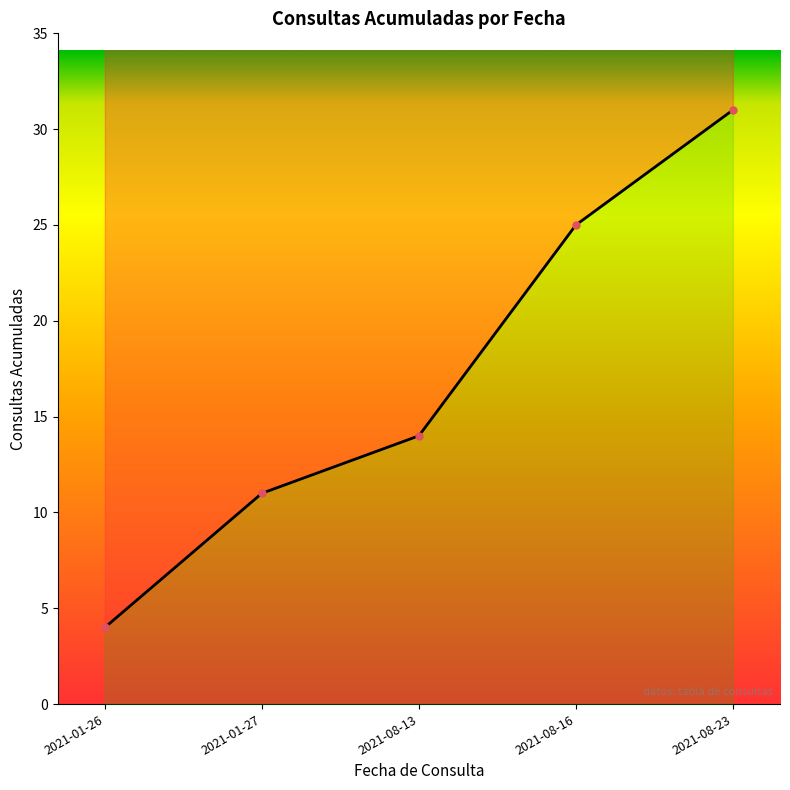

Reading left to right, transcribe all the data shown in this chart.

2021-01-26=4	2021-01-27=11	2021-08-13=14	2021-08-16=25	2021-08-23=31